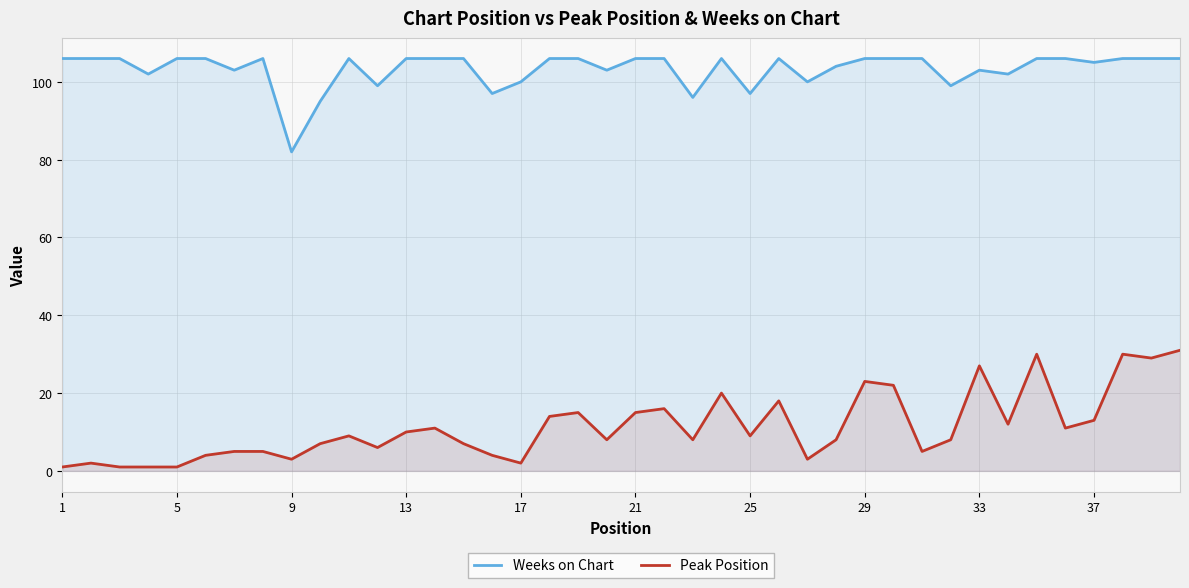

True or false: Weeks on Chart and Peak Position intersect in this chart.

False